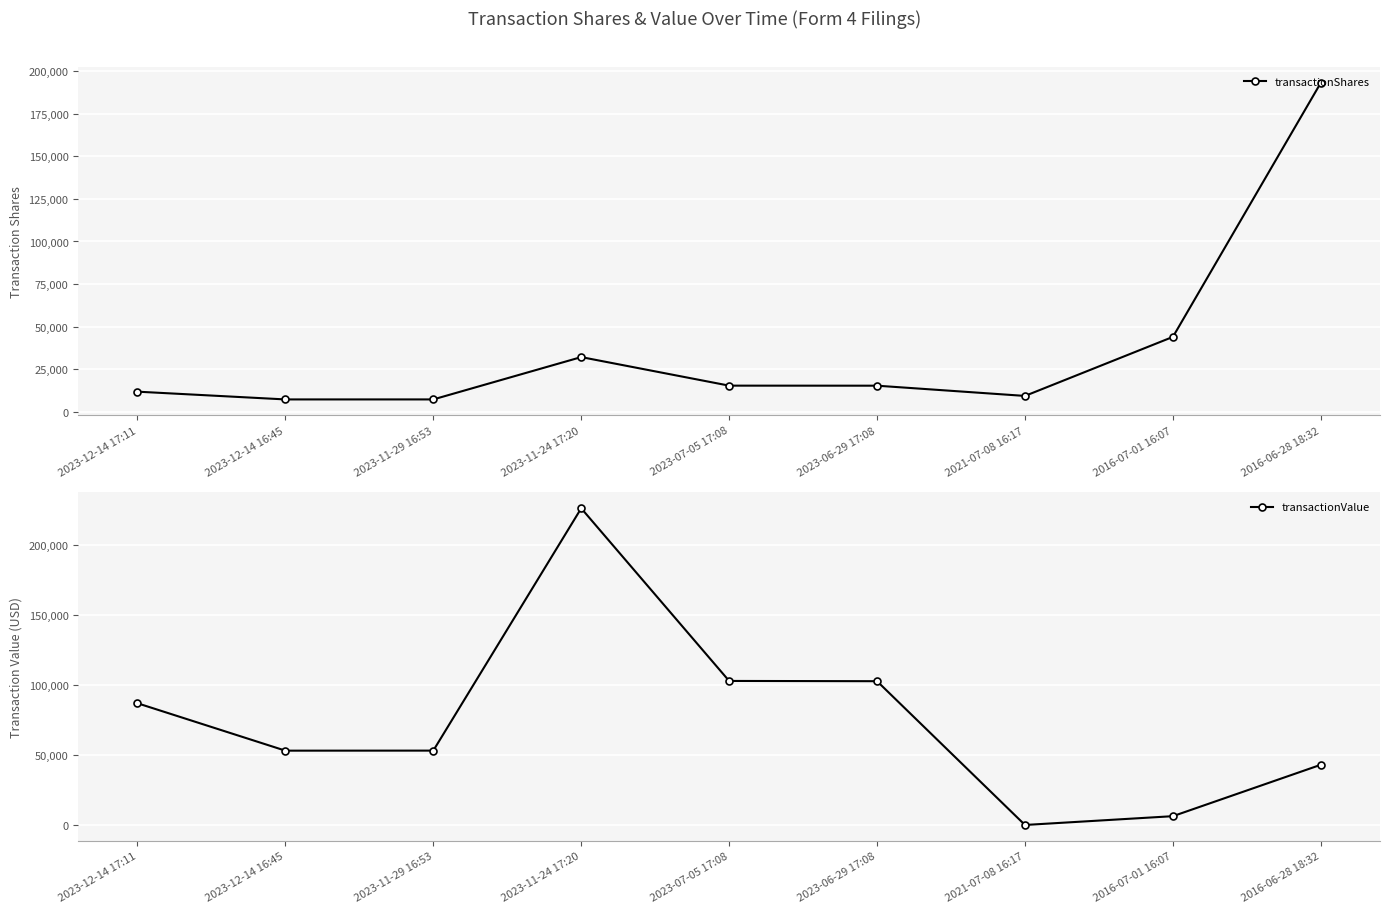

Is this an area chart (filled region under the line)?

No